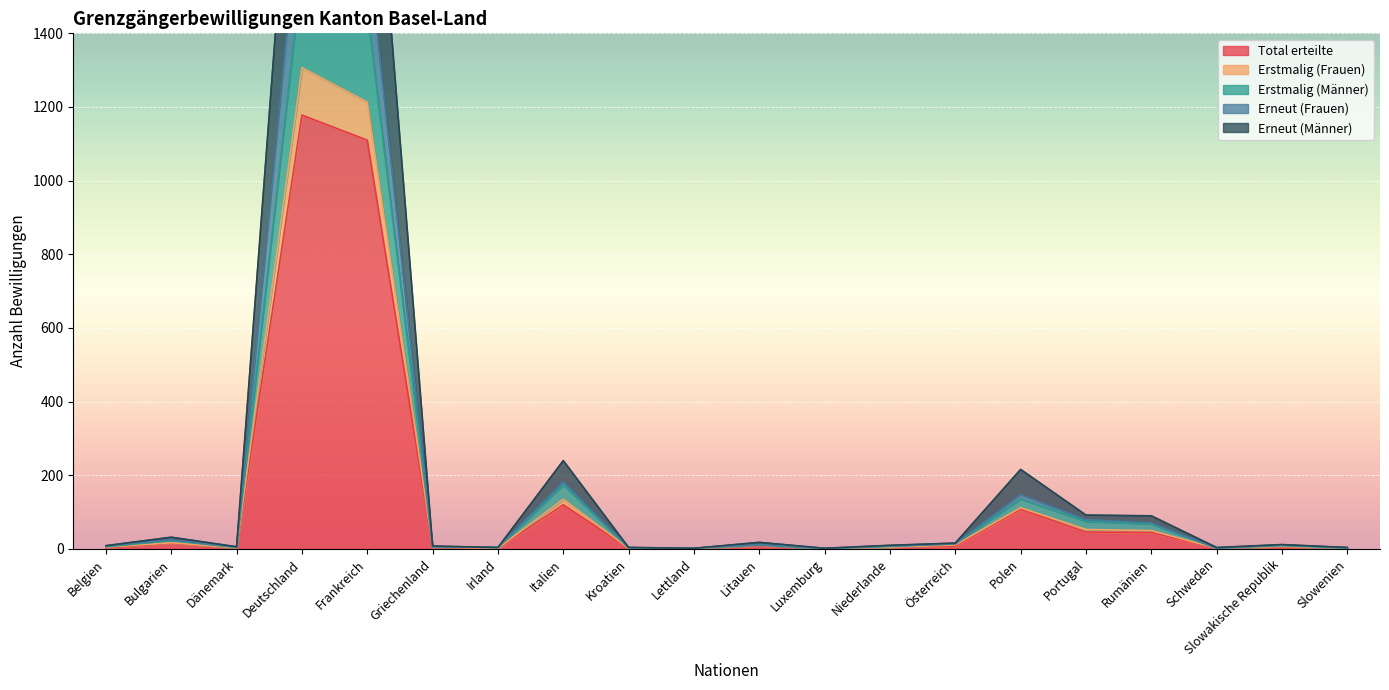

The Erstmalig (Männer) series shows 2625 at Frankreich. True or false?

False